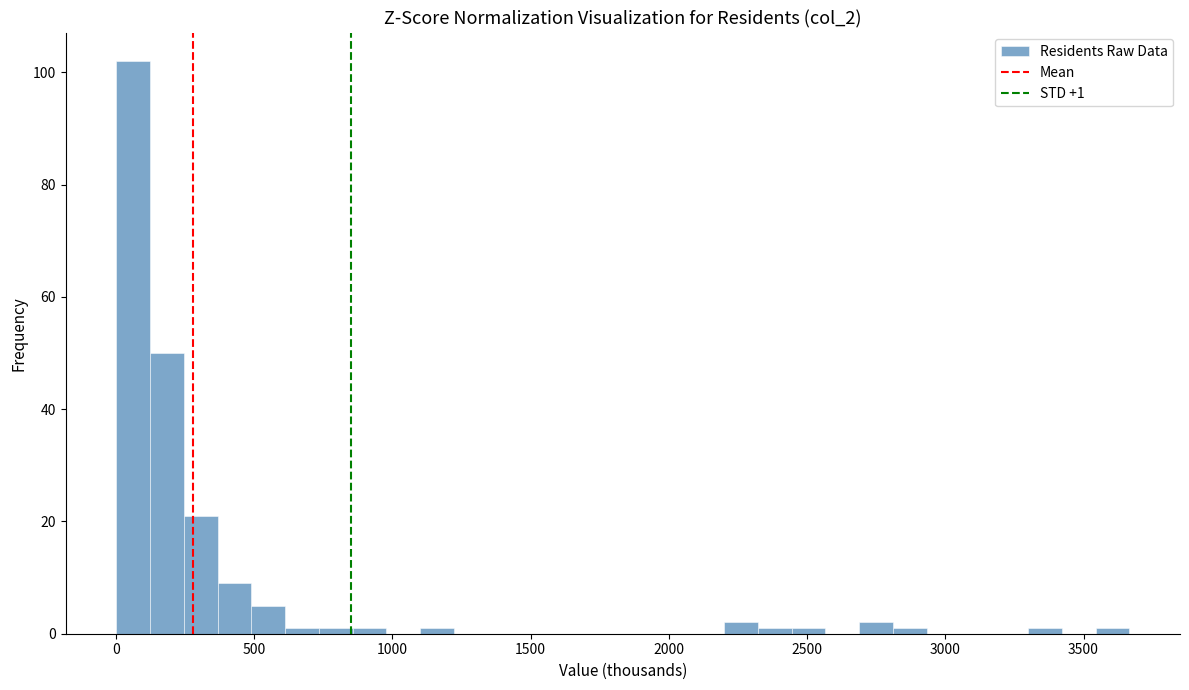

Read against the x-axis, roughly where is the centre of the tallest bar?

50